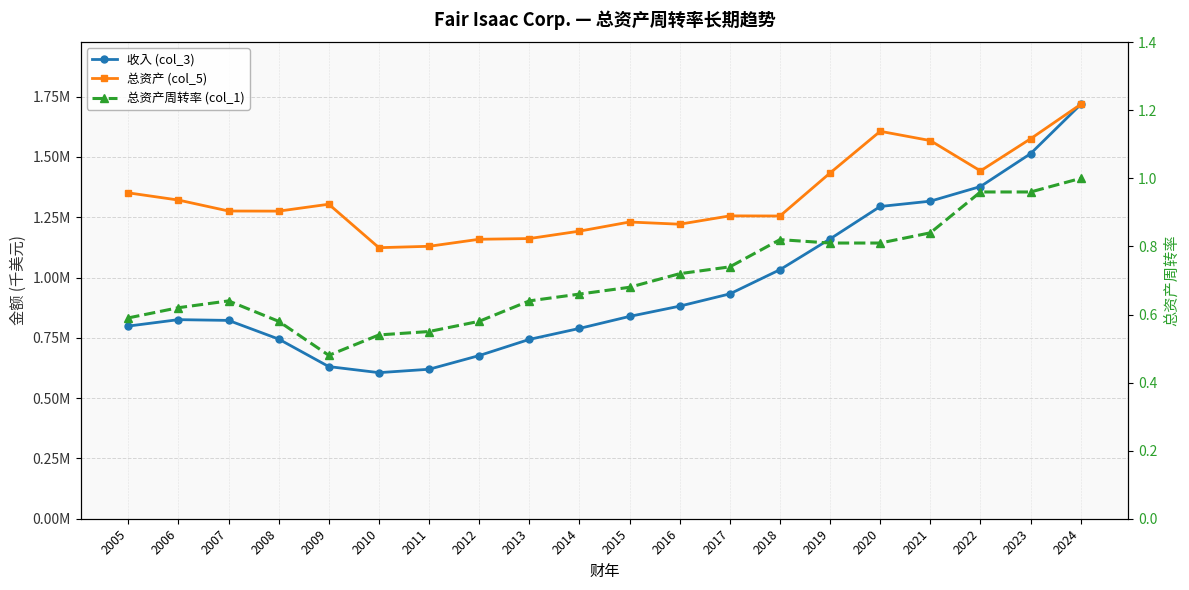

True or false: 总资产 (col_5) has a value of 1351061.0 at 2005.

True